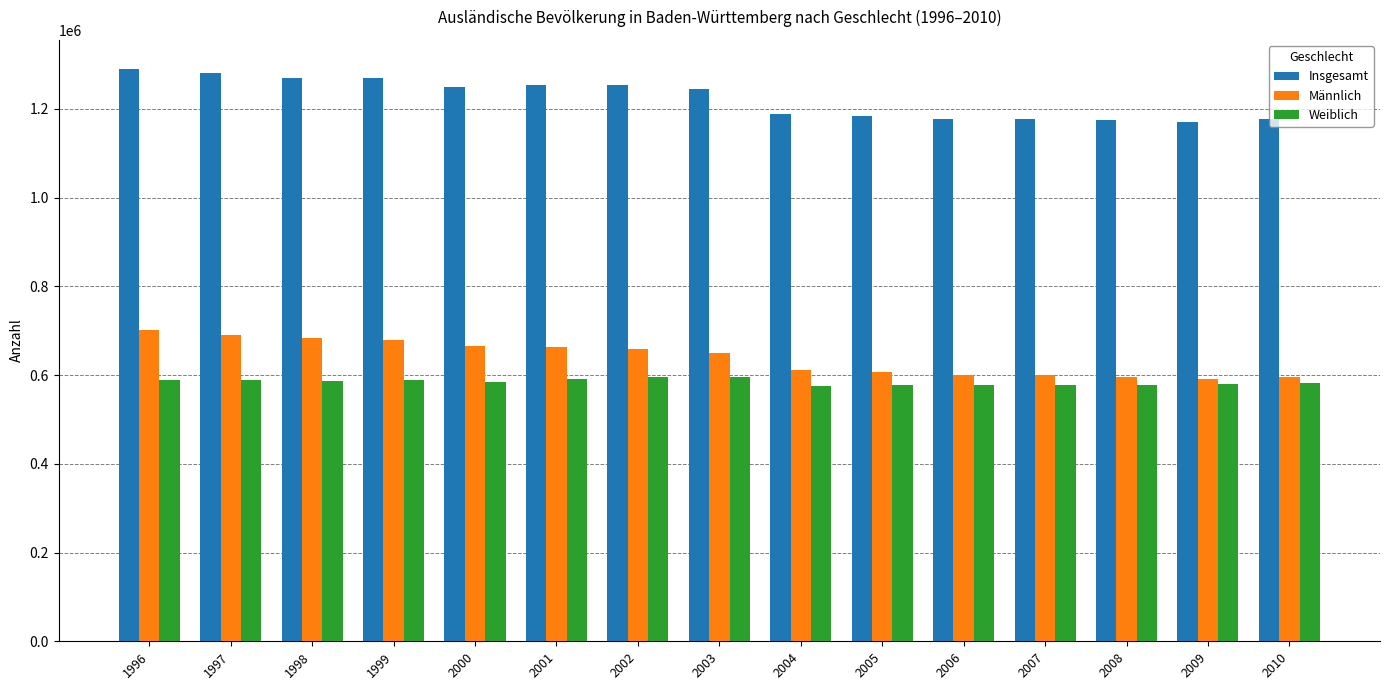

What is the difference between the highest and lowest values at 2004?

611945